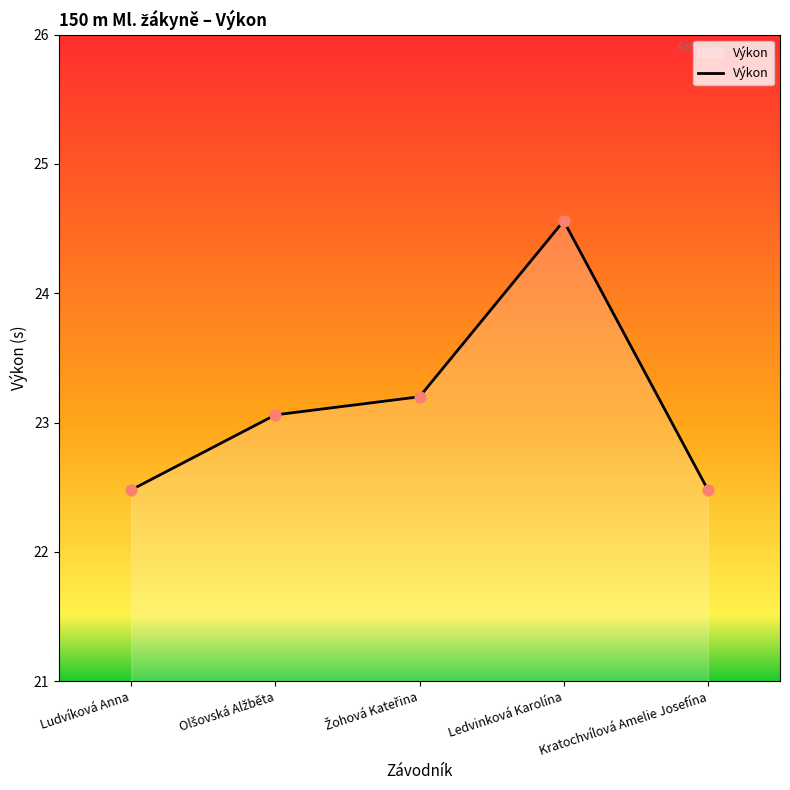

What is the sum of all values?

115.8